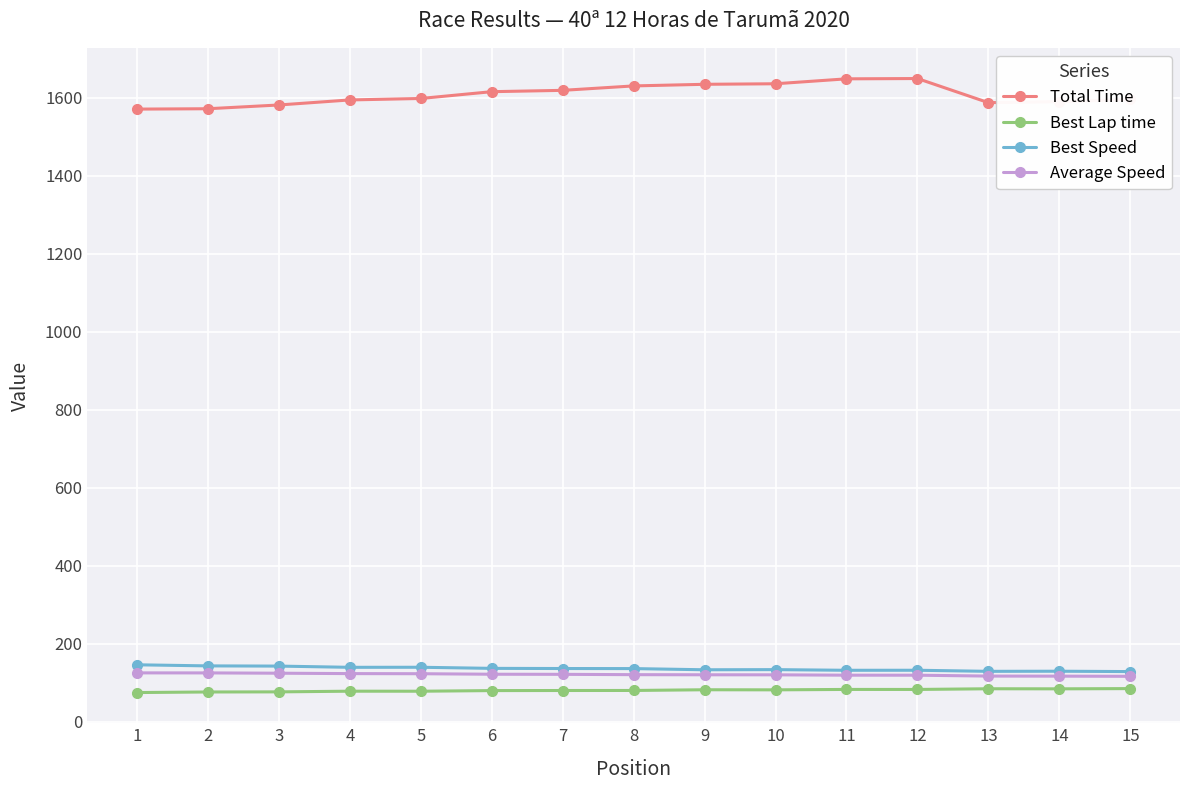

Which series has the largest total across all categories?

Total Time